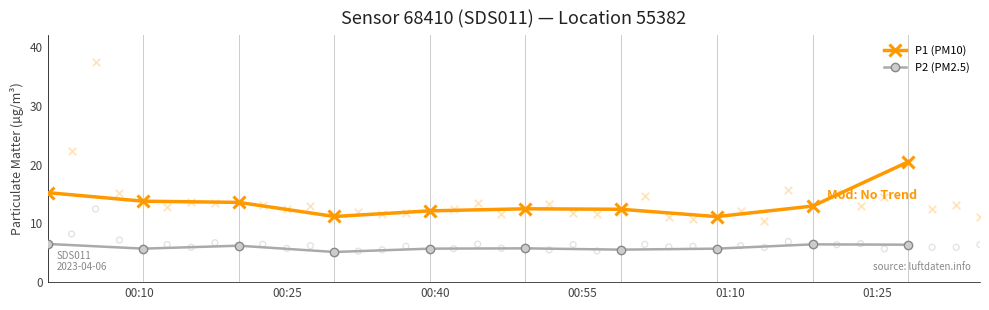

What is the value of the P2 (PM2.5) point at the 5th from the left?

5.7